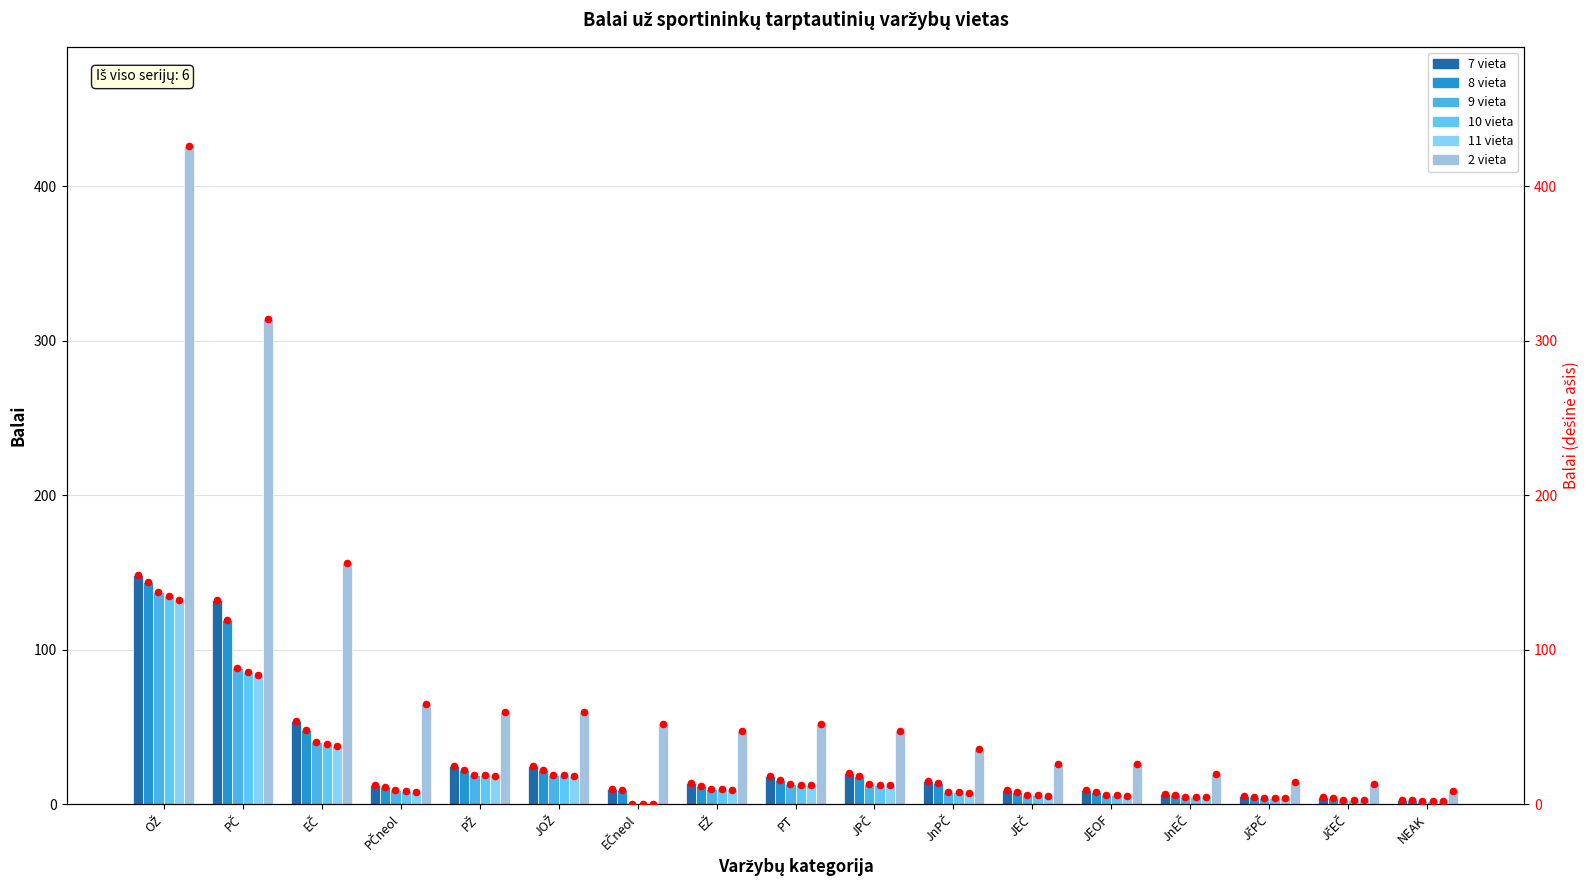

At how many categories does at least one series exceed 314?

1